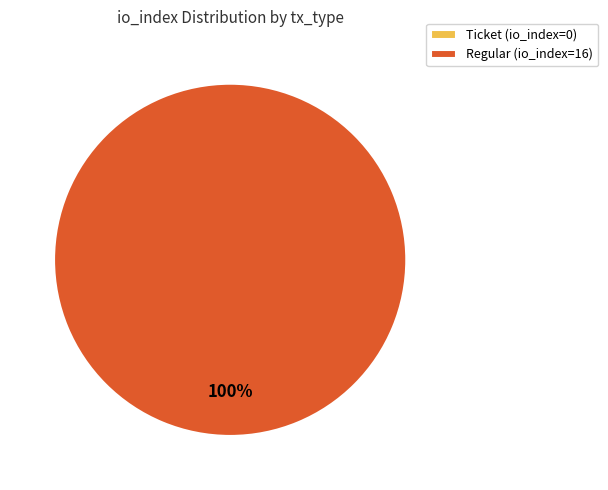

Which slice represents more than half of the pie?

io_index=16 (Regular)